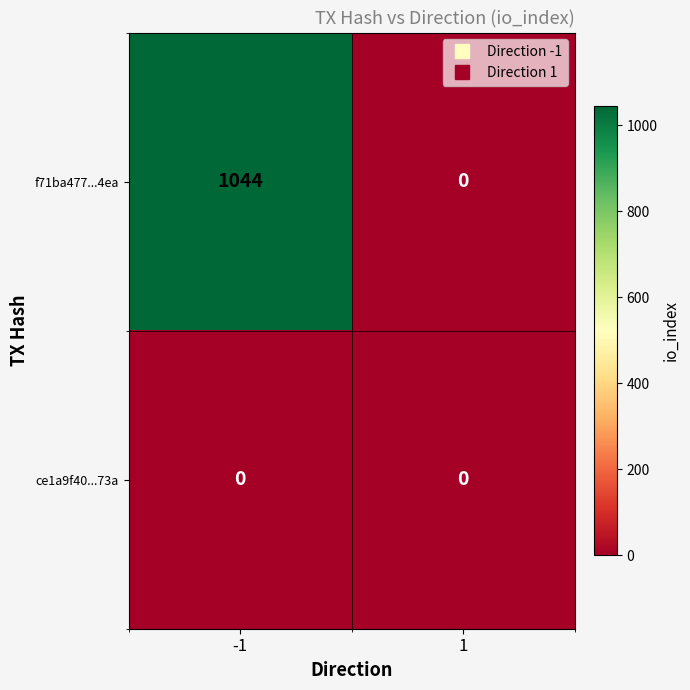

Rank the series by their average value, from highest to lowest.

f71ba477...4ea, ce1a9f40...73a